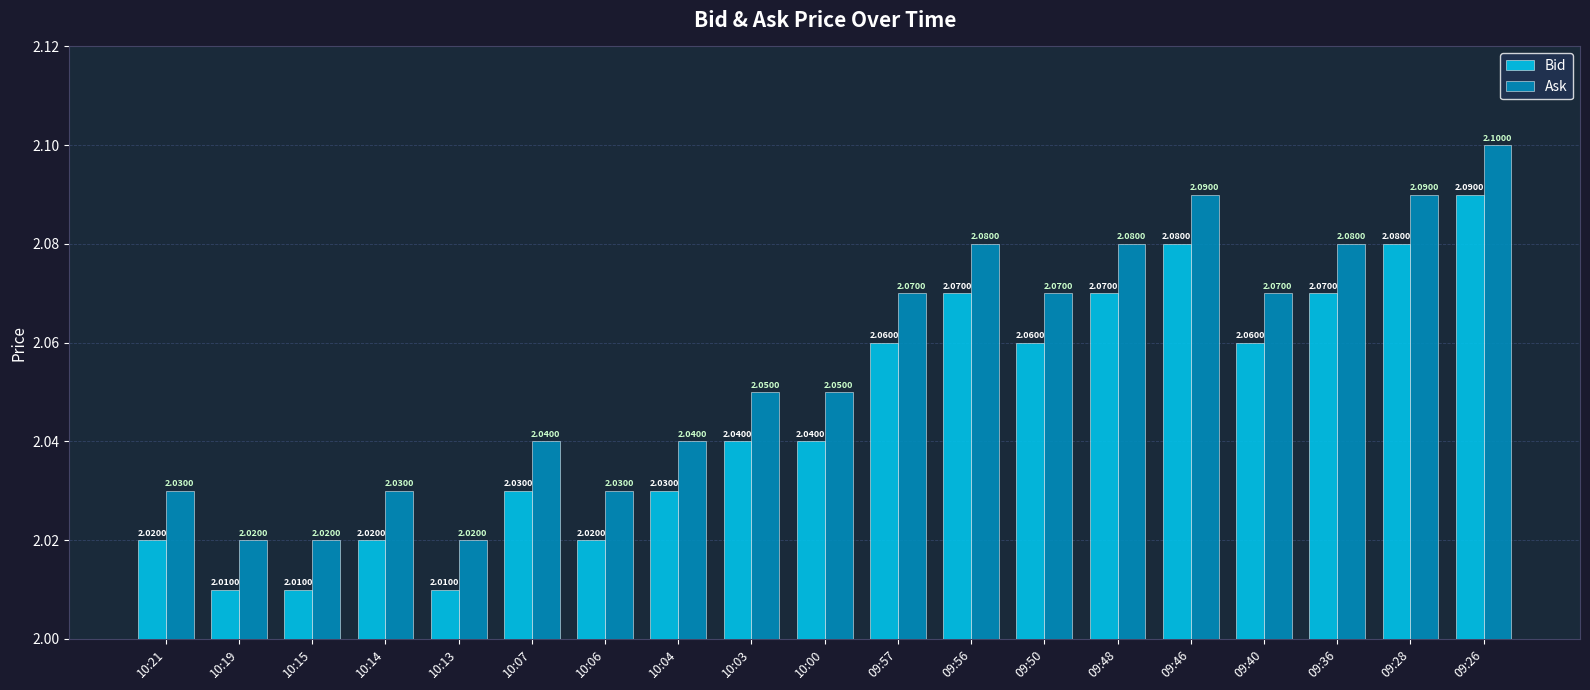

How many bars are there in total?

38